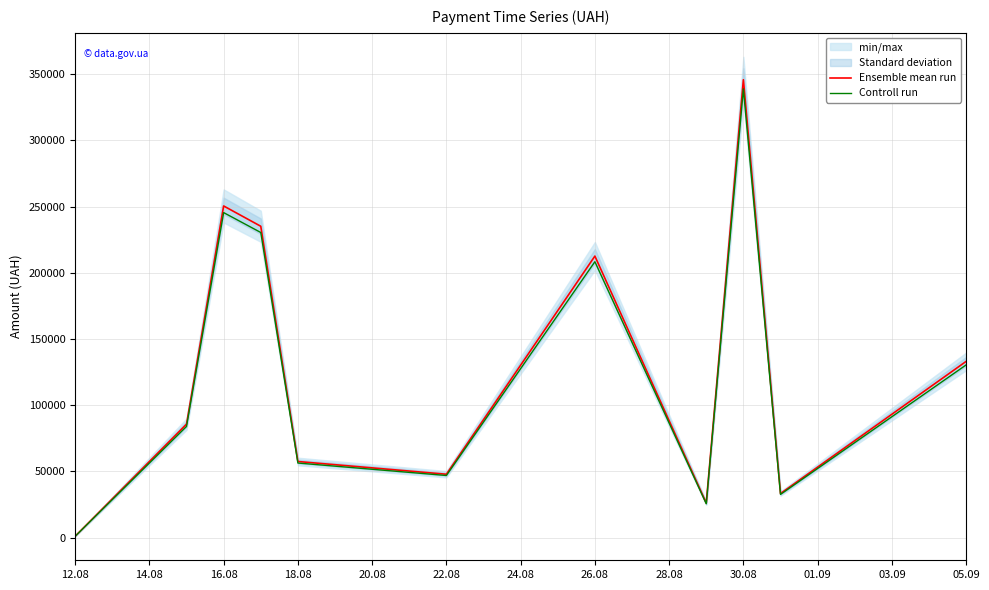

True or false: Controll run and Ensemble mean run intersect in this chart.

False